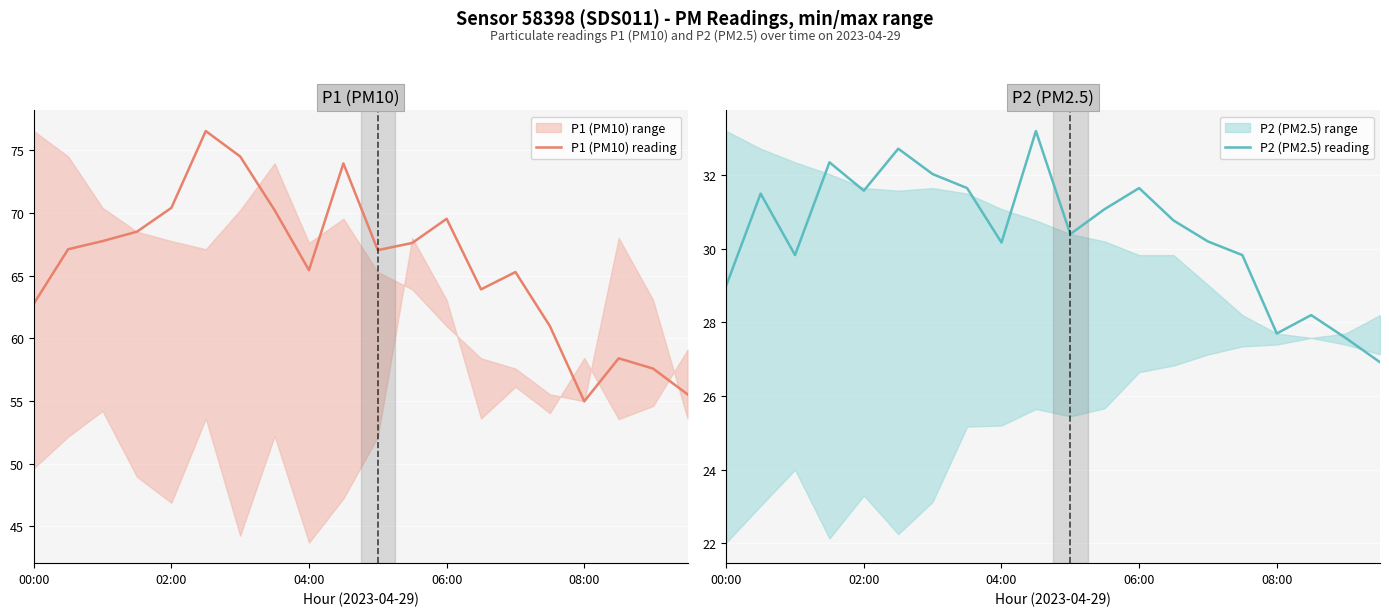

What position from the left is 14?

15